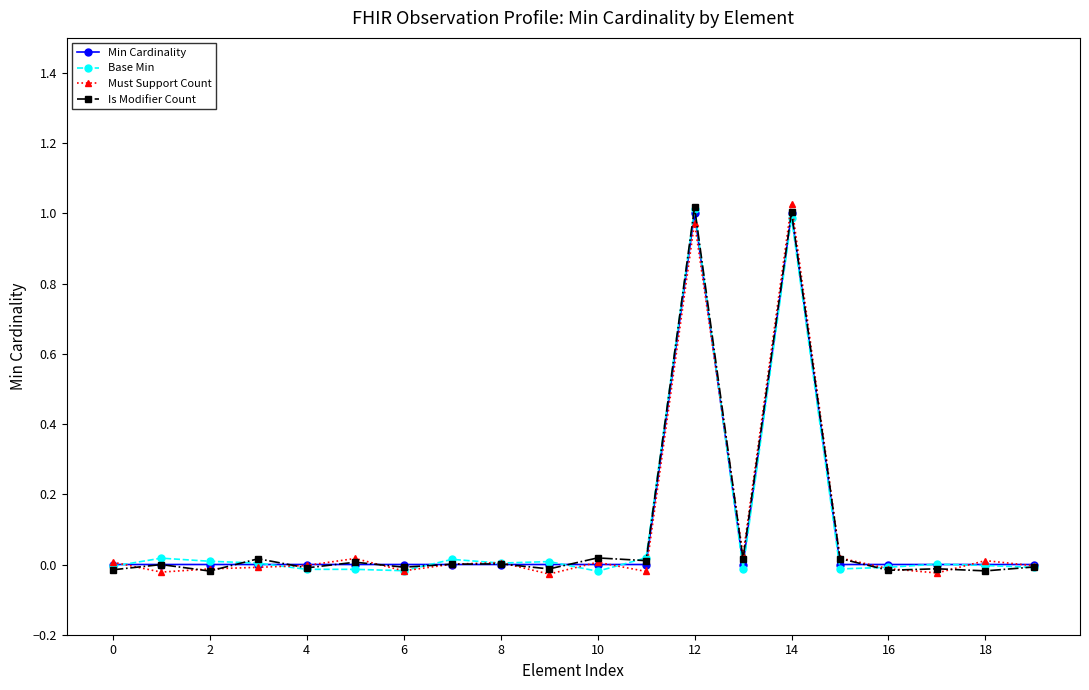

True or false: Must Support Count has more than 1 points higher than both neighbors.

True